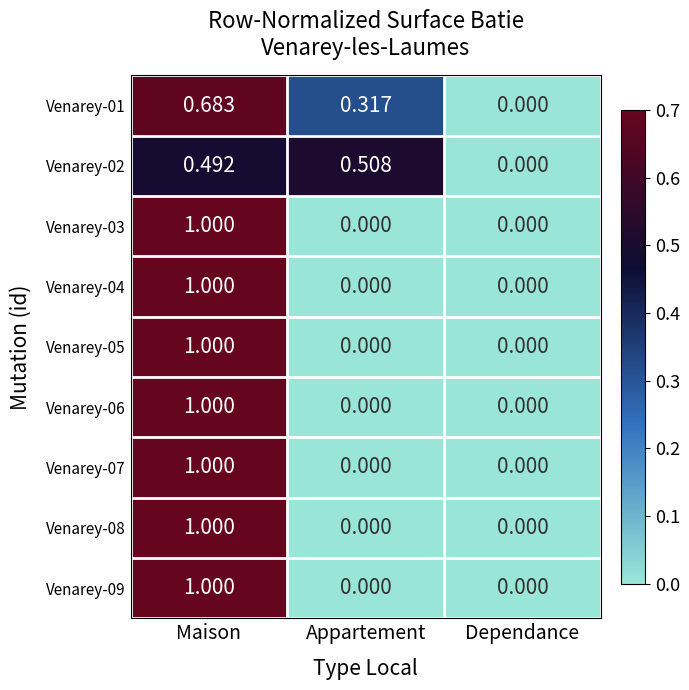

At which category does the chart reach its peak across all series?

Maison